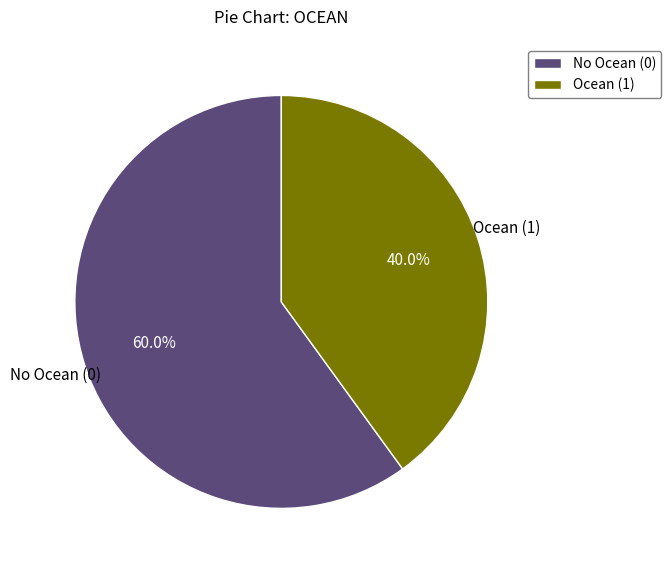

Which slice is the largest?

No Ocean (0)